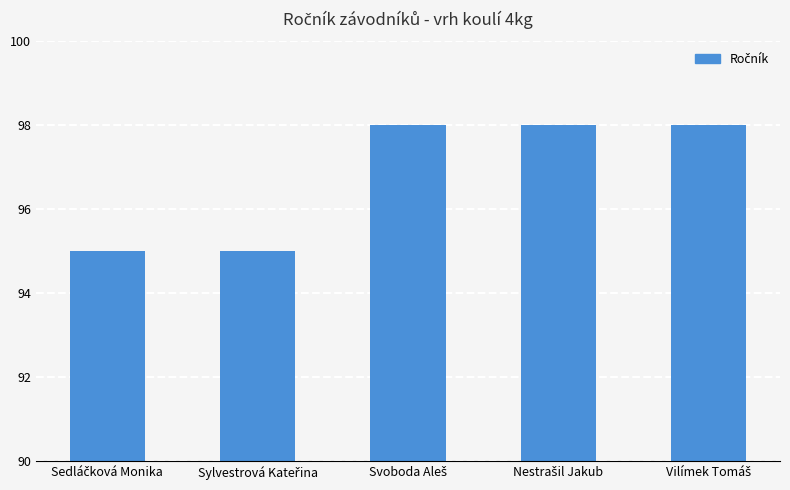

What is the average value?

97